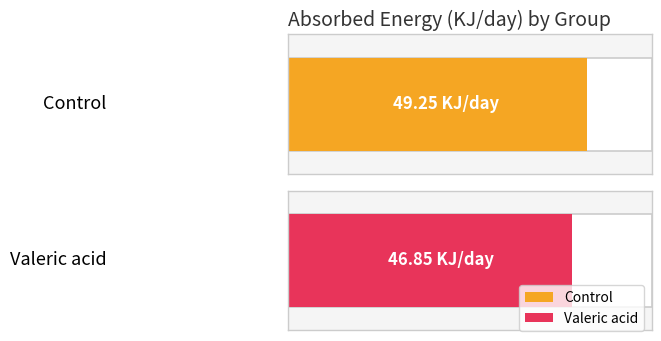

The Valeric acid series shows 33.7 at 3. True or false?

False